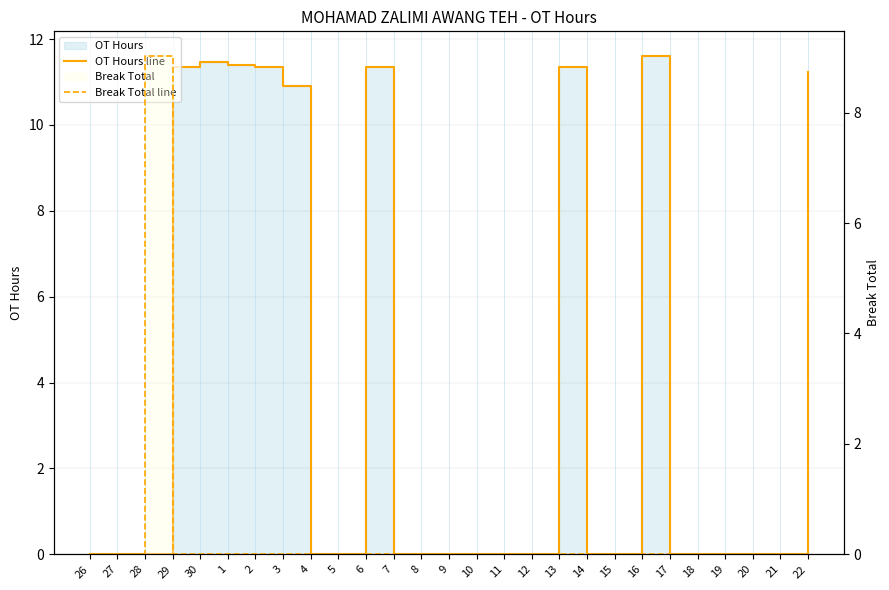

Reading right to left, extract all data points from this chart.

OT Hours line: 22=11.2	21=0.0	20=0.0	19=0.0	18=0.0	17=0.0	16=11.6	15=0.0	14=0.0	13=11.3	12=0.0	11=0.0	10=0.0	9=0.0	8=0.0	7=0.0	6=11.4	5=0.0	4=0.0	3=10.9	2=11.3	1=11.4	30=11.5	29=11.3	28=0.0	27=0.0	26=0.0
Break Total line: 22=0.0	21=0.0	20=0.0	19=0.0	18=0.0	17=0.0	16=0.0	15=0.0	14=0.0	13=0.0	12=0.0	11=0.0	10=0.0	9=0.0	8=0.0	7=0.0	6=0.0	5=0.0	4=0.0	3=0.0	2=0.0	1=0.0	30=0.0	29=0.0	28=9.0	27=0.0	26=0.0